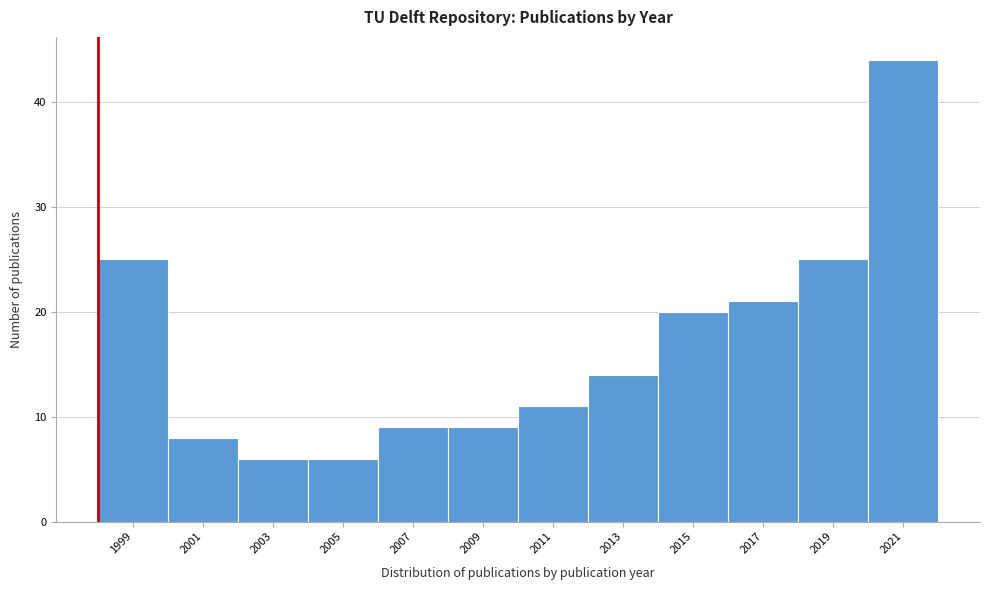

Reading left to right, extract all data points from this chart.

1999=25	2001=8	2003=6	2005=6	2007=9	2009=9	2011=11	2013=14	2015=20	2017=21	2019=25	2021=44